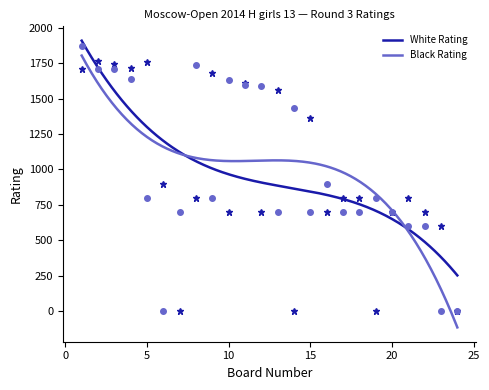

True or false: Black Rating has more than 2 interior local peaks.

True